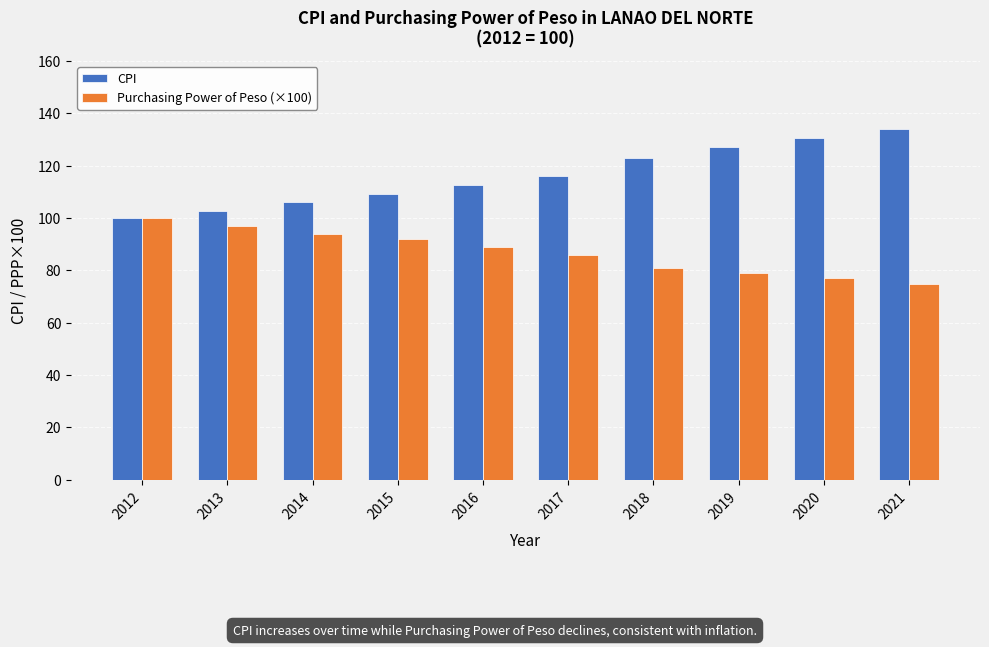

Which series has the widest spread of values?

CPI